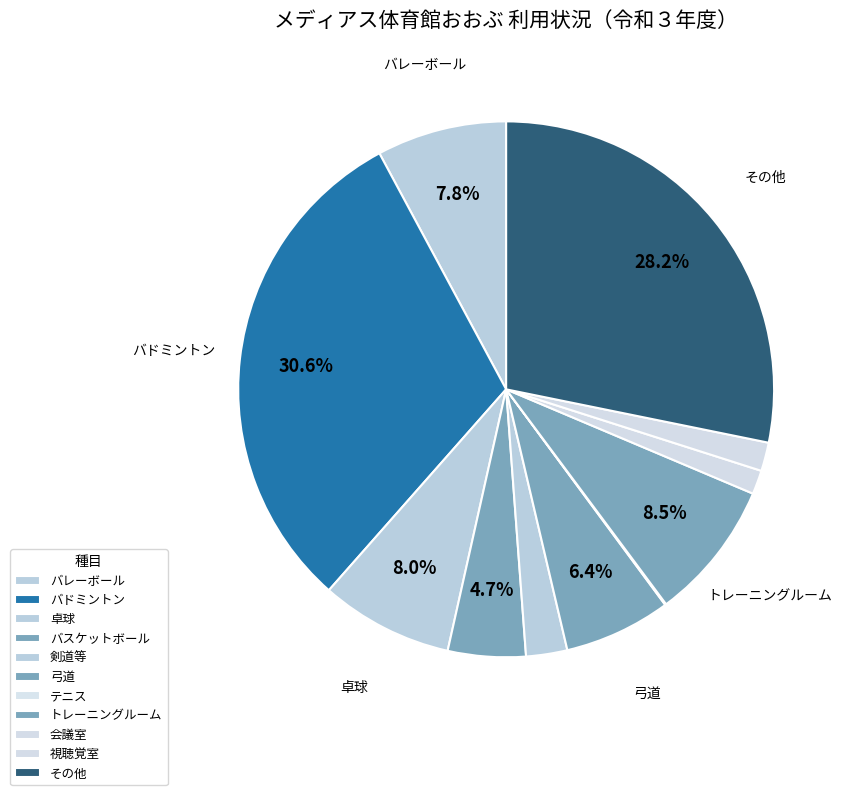

Which slice is the smallest?

テニス